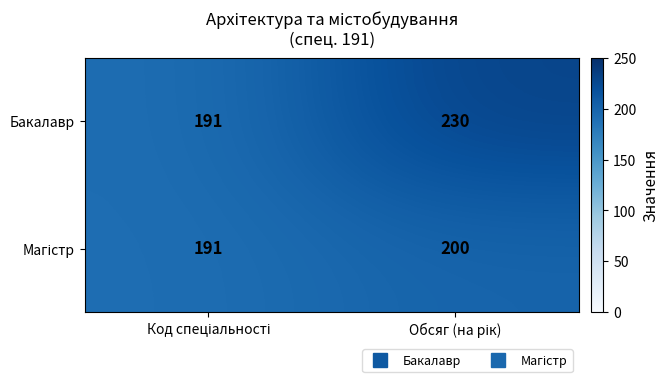

Which series has the largest range (max minus min)?

Бакалавр